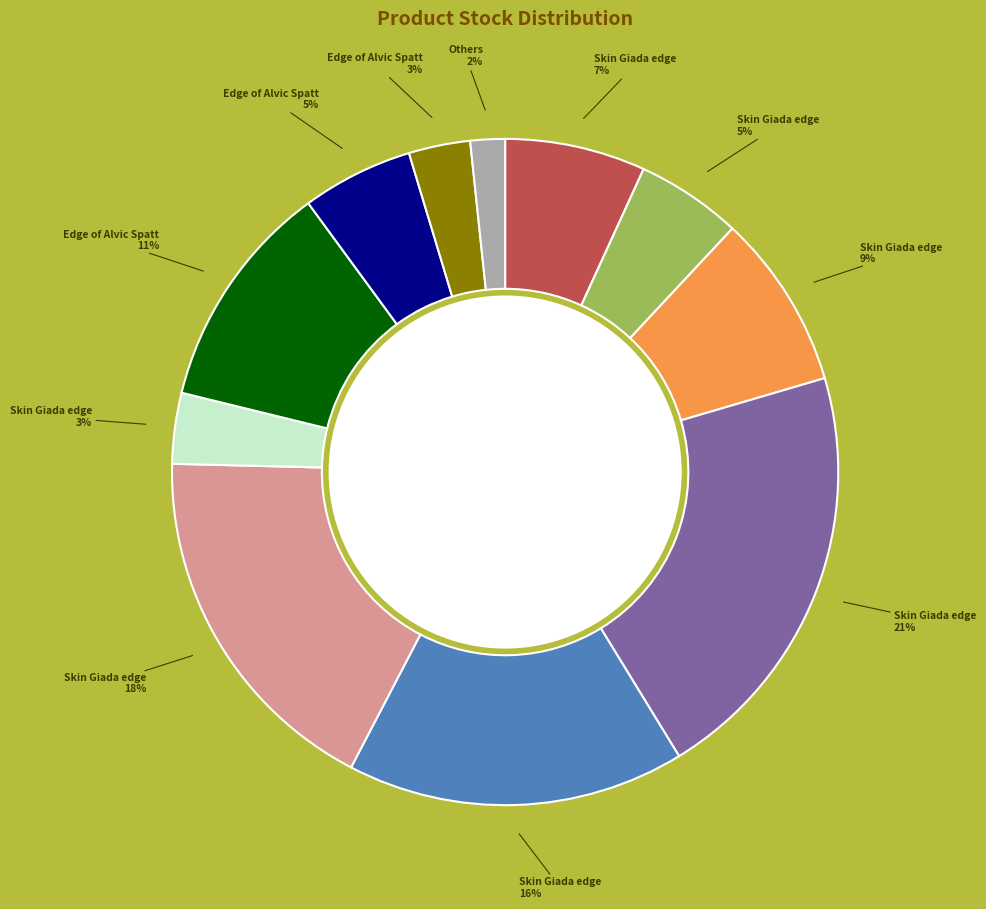

Is there any slice that represents more than half of the pie?

No